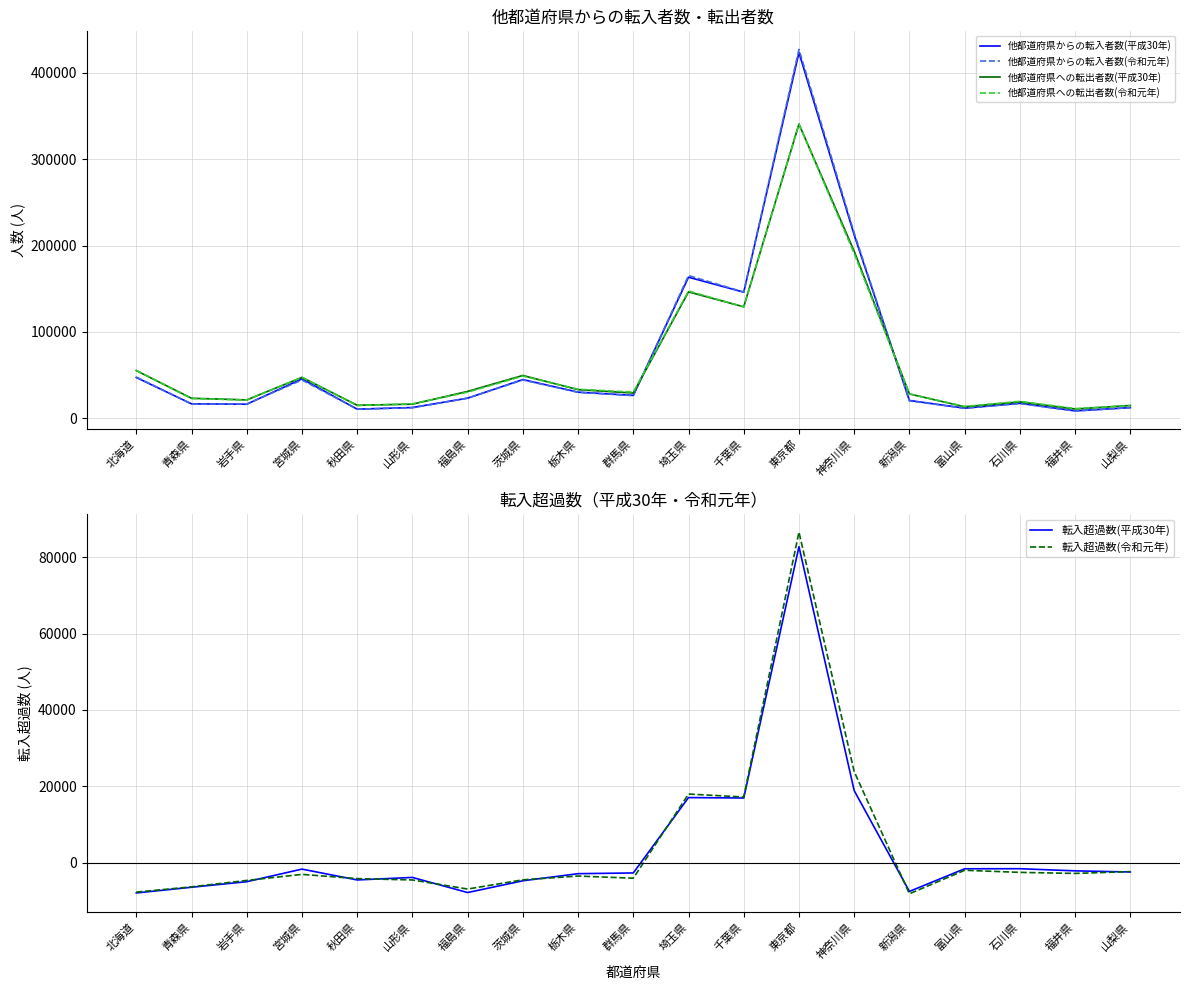

Is it true that 他都道府県からの転入者数(令和元年) equals 44371 at 茨城県?

True